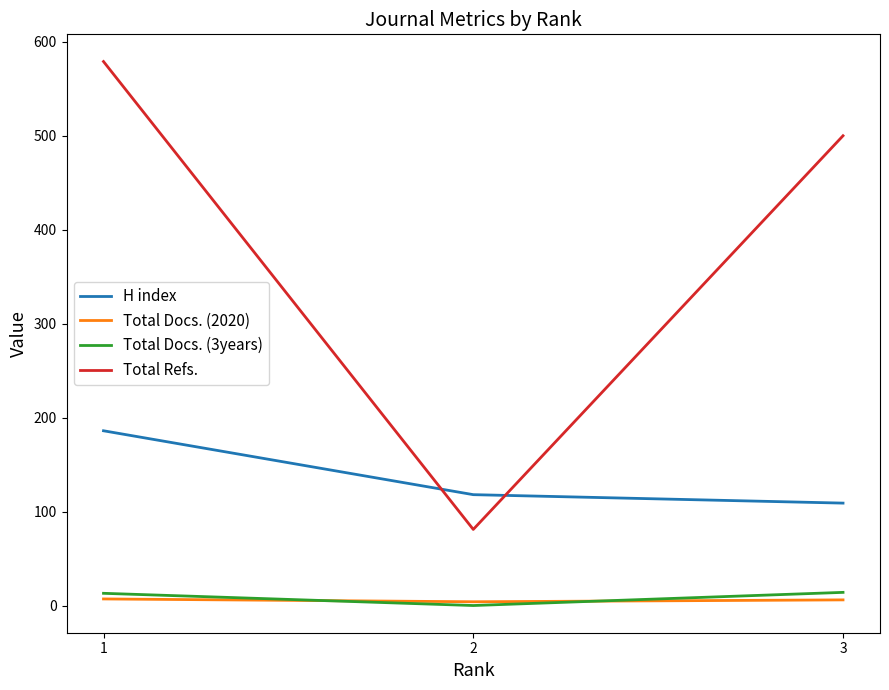

True or false: Total Docs. (3years) has a value of 17 at 1.

False